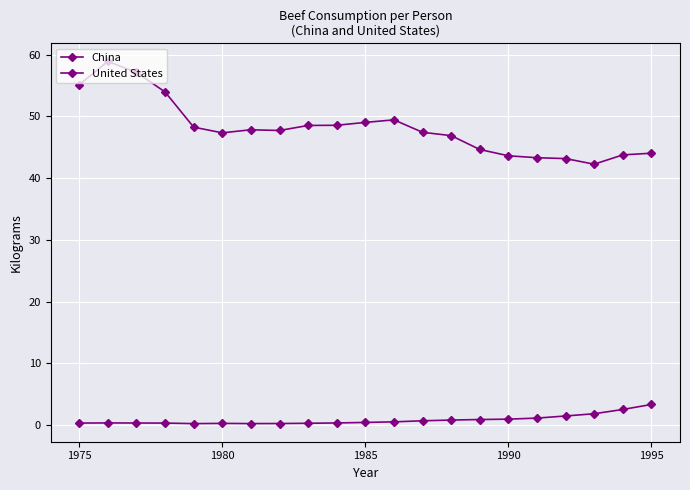

In China, how many points are higher than both neighbors (excluding endpoints)?

2